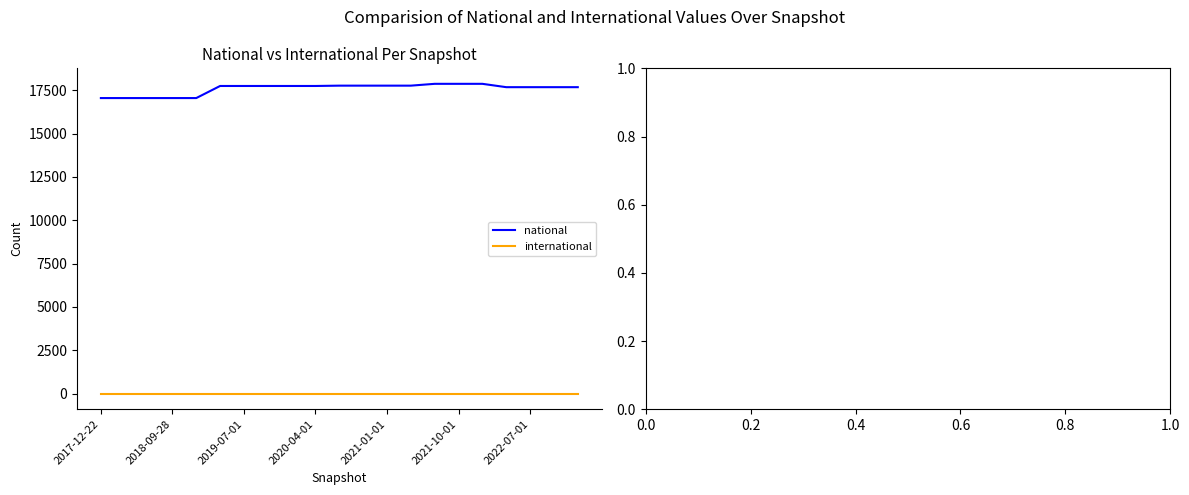

What is the difference between the maximum and minimum values in the national series?

821